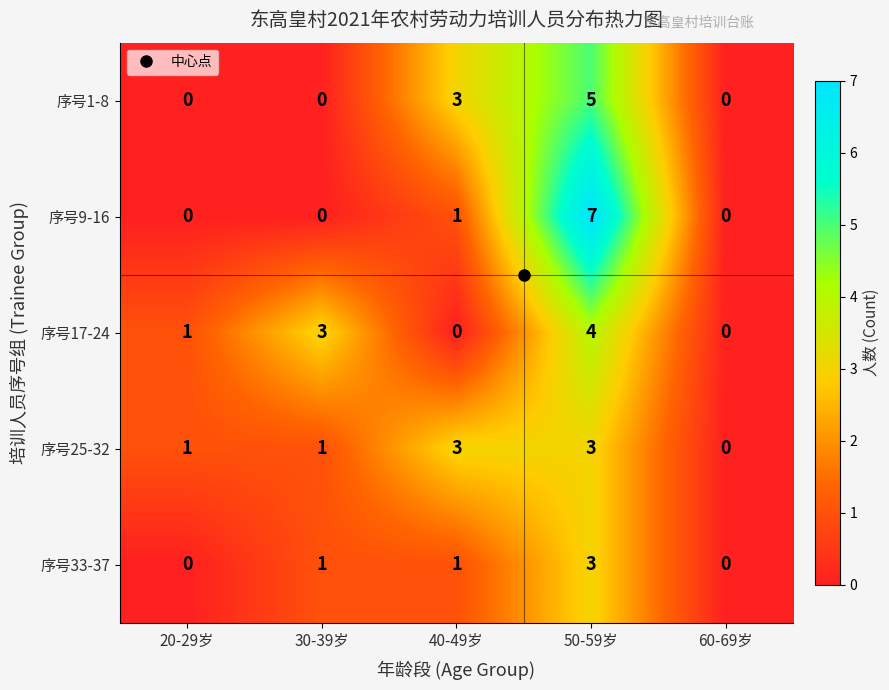

Read the 序号17-24 value at 30-39岁.

3